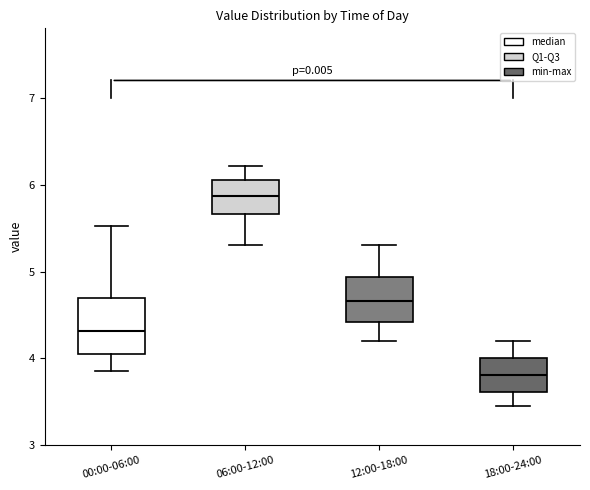

Where does the median line of the box for 00:00-06:00 sit on the y-axis? The values are not printed on the chart, so give them approximately, as read against the axis.

4.3